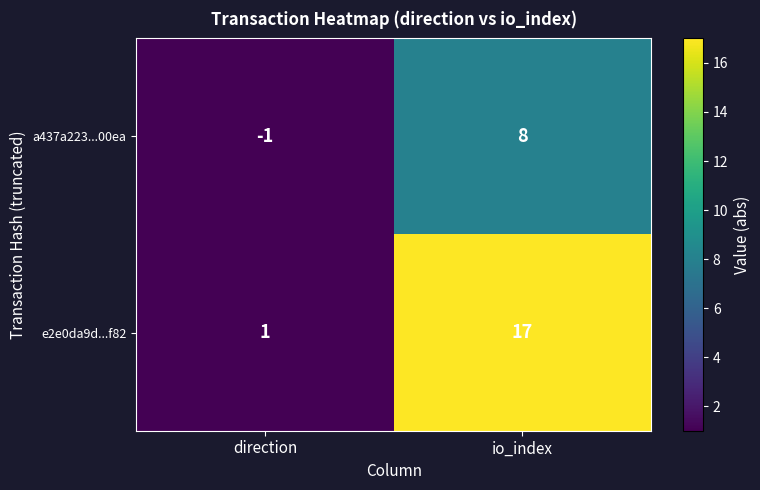

What is the average value of the a437a223...00ea series?

4